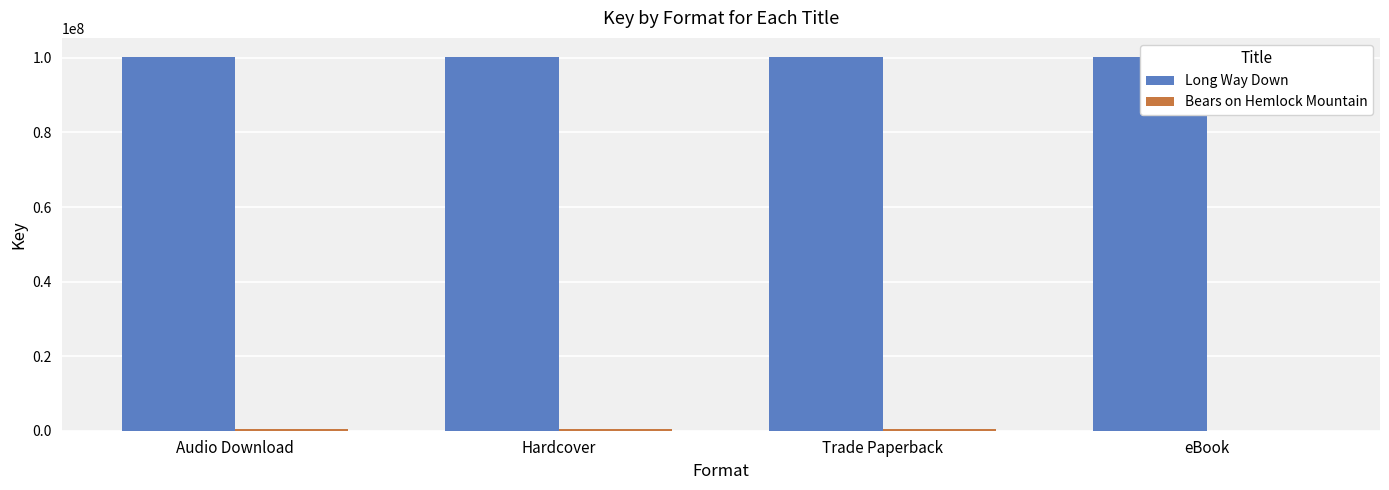

At which label does Long Way Down reach its minimum?

Audio Download